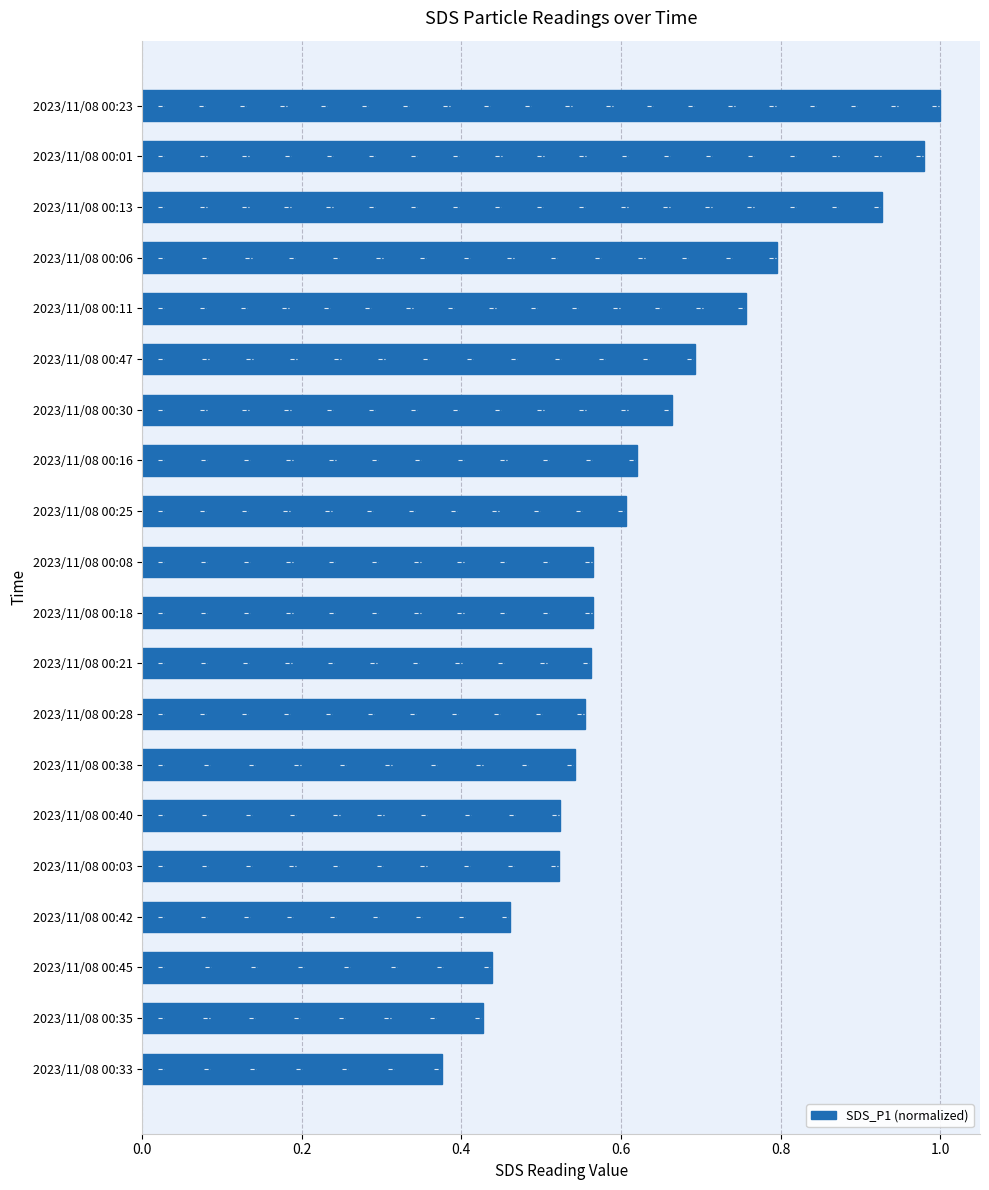

True or false: the data shows 0.6 at 2023/11/08 00:25.

True